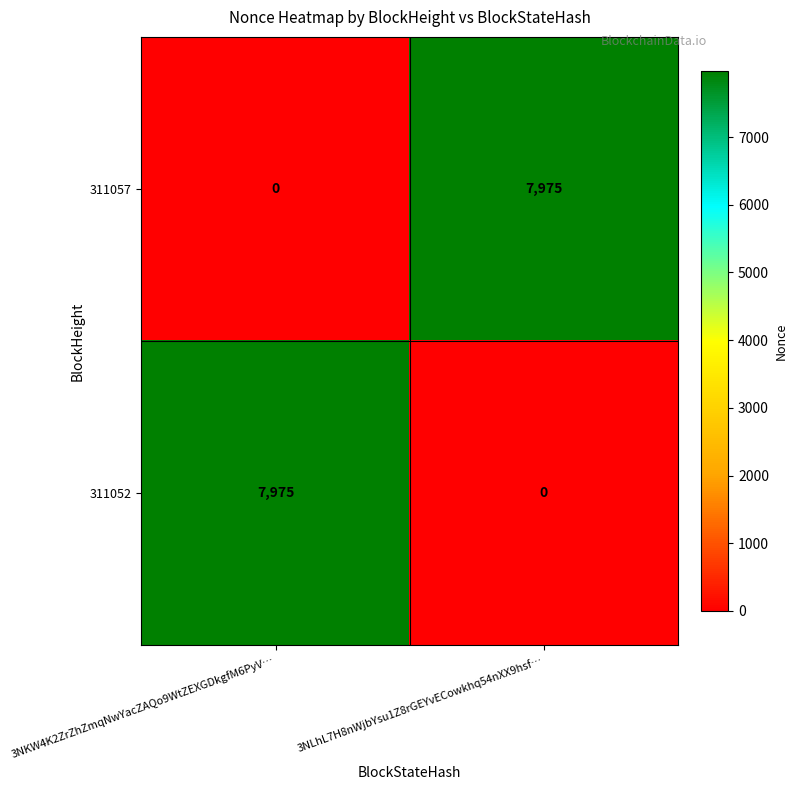

What is the approximate value of 311052 at 3NKW4K2ZrZhZmqNwYacZAQo9WtZEXGDkgfM6PyV…?

7975